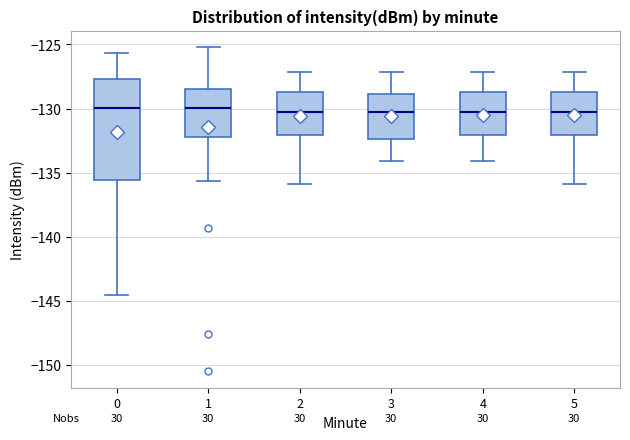

Reading left to right, transcribe this box plot: for each box, give where its median line is, the range the box spans, and where its two whiskers end, as read against the y-axis. The values are not printed on the chart, so give them approximately, as read against the axis.

0: median -130.0, box -135.5 to -127.5, whiskers -144.5 to -125.5
1: median -130.0, box -132.0 to -128.5, whiskers -135.5 to -125.0
2: median -130.0, box -132.0 to -128.5, whiskers -136.0 to -127.0
3: median -130.0, box -132.5 to -129.0, whiskers -134.0 to -127.0
4: median -130.0, box -132.0 to -128.5, whiskers -134.0 to -127.0
5: median -130.0, box -132.0 to -128.5, whiskers -136.0 to -127.0